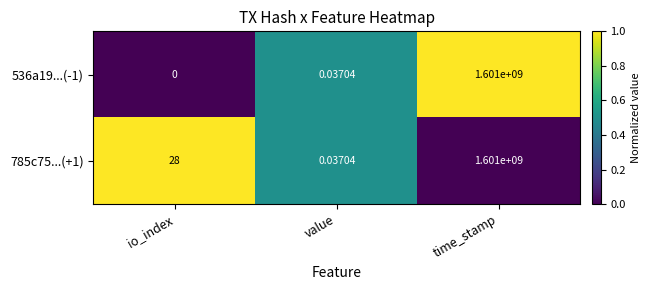

List the labels in order of 536a19...(-1) value, largest first.

time_stamp, value, io_index